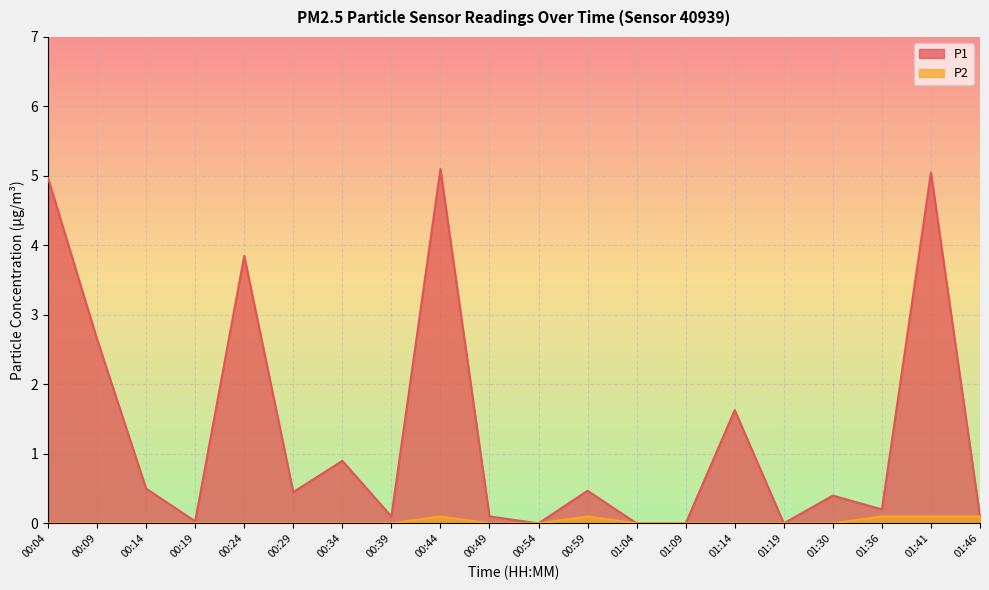

What is the label of the 11th point from the right?

00:49